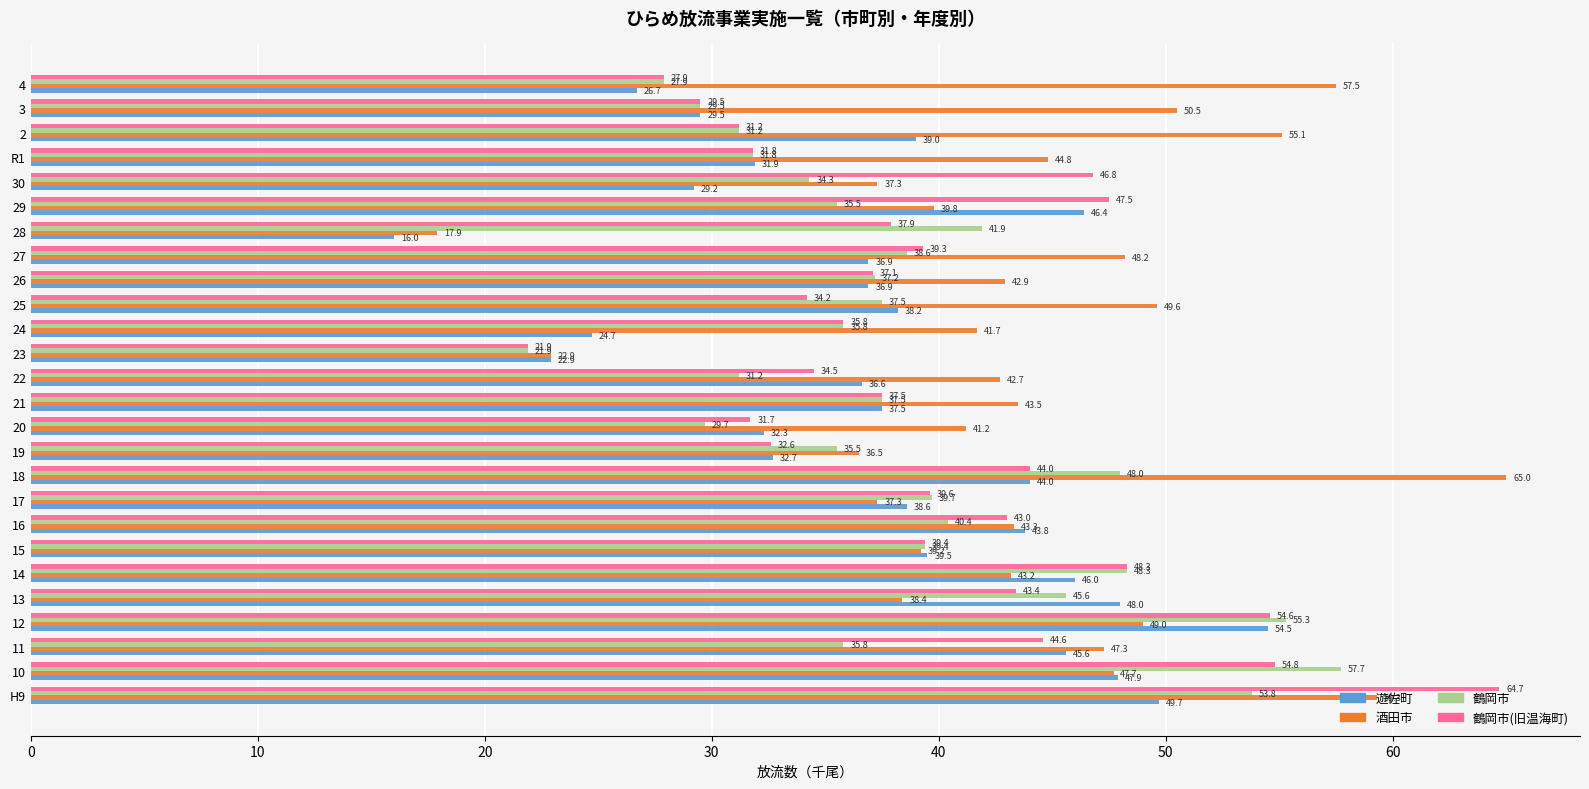

Is the value of 鶴岡市 at 30 greater than the value of 鶴岡市(旧温海町) at 30?

No